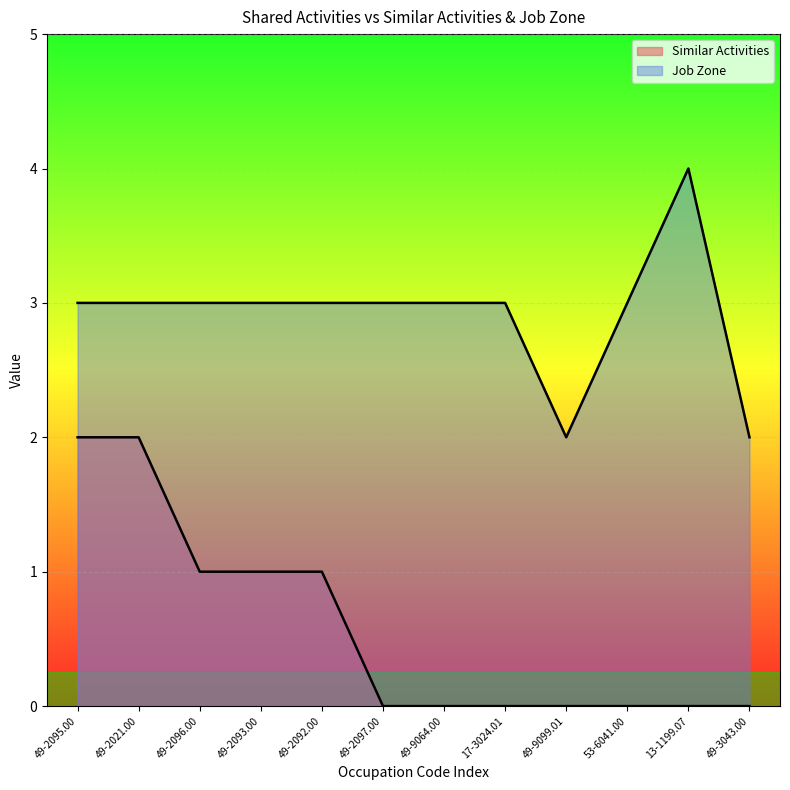

True or false: Similar Activities and Job Zone intersect in this chart.

False